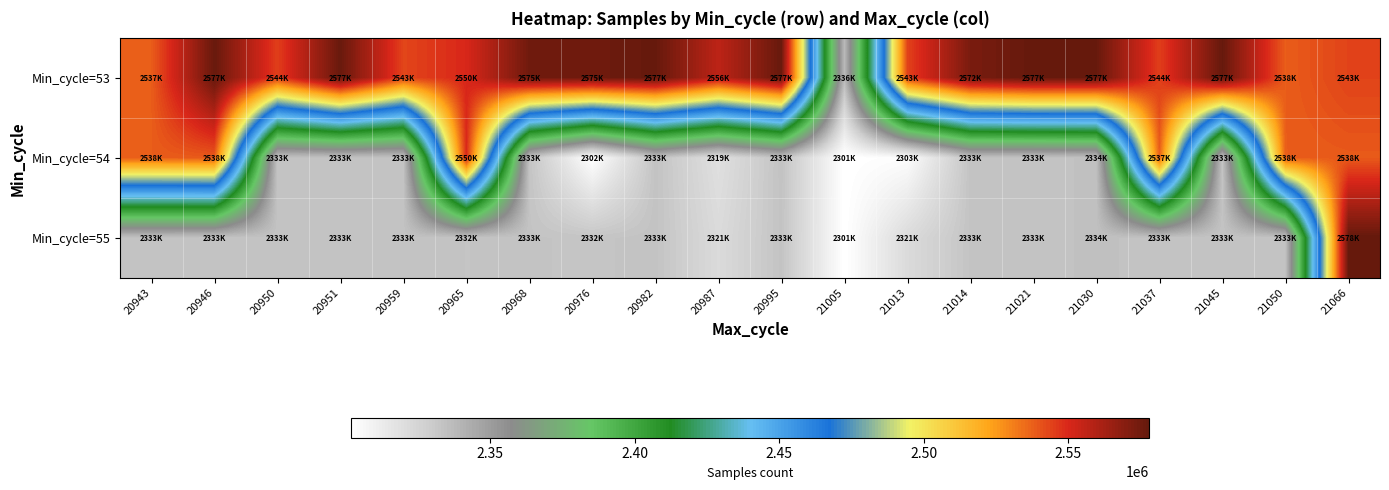

How many distinct data groups are displayed?

3